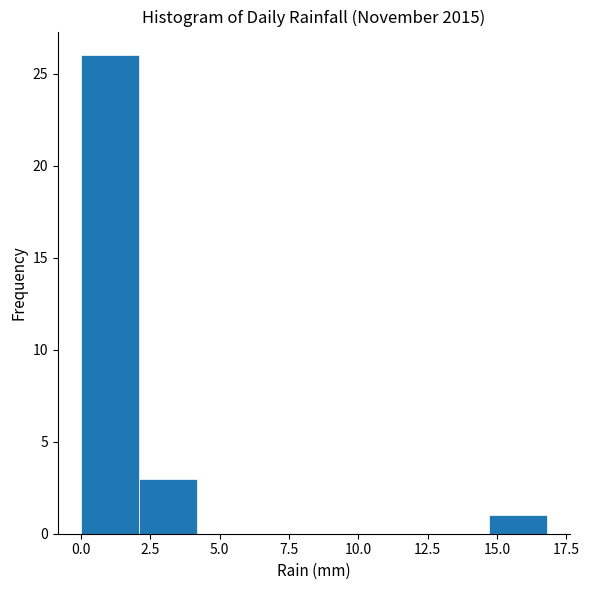

Reading left to right, list every bar in this chart as the range it spans on the x-axis followed by its height. Neither the bar edges nor the heights are printed on the chart, so give them approximately, as read against the axes.

0.0 to 2.1: 26
2.1 to 4.2: 3
4.2 to 6.3: 0
6.3 to 8.4: 0
8.4 to 10.5: 0
10.5 to 12.6: 0
12.6 to 14.7: 0
14.7 to 16.8: 1